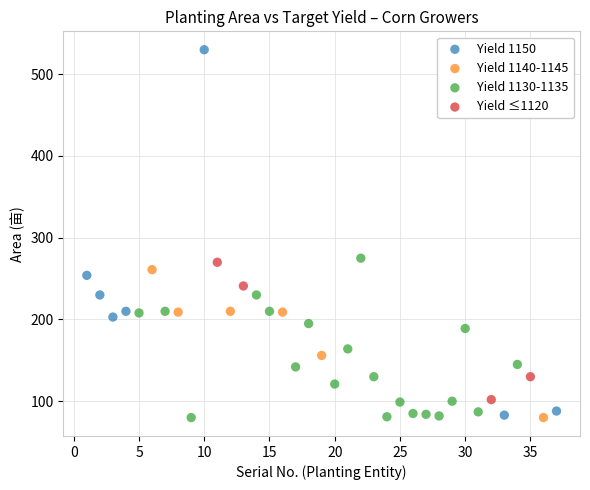

Which series has the largest Y range (max minus min)?

Yield 1150